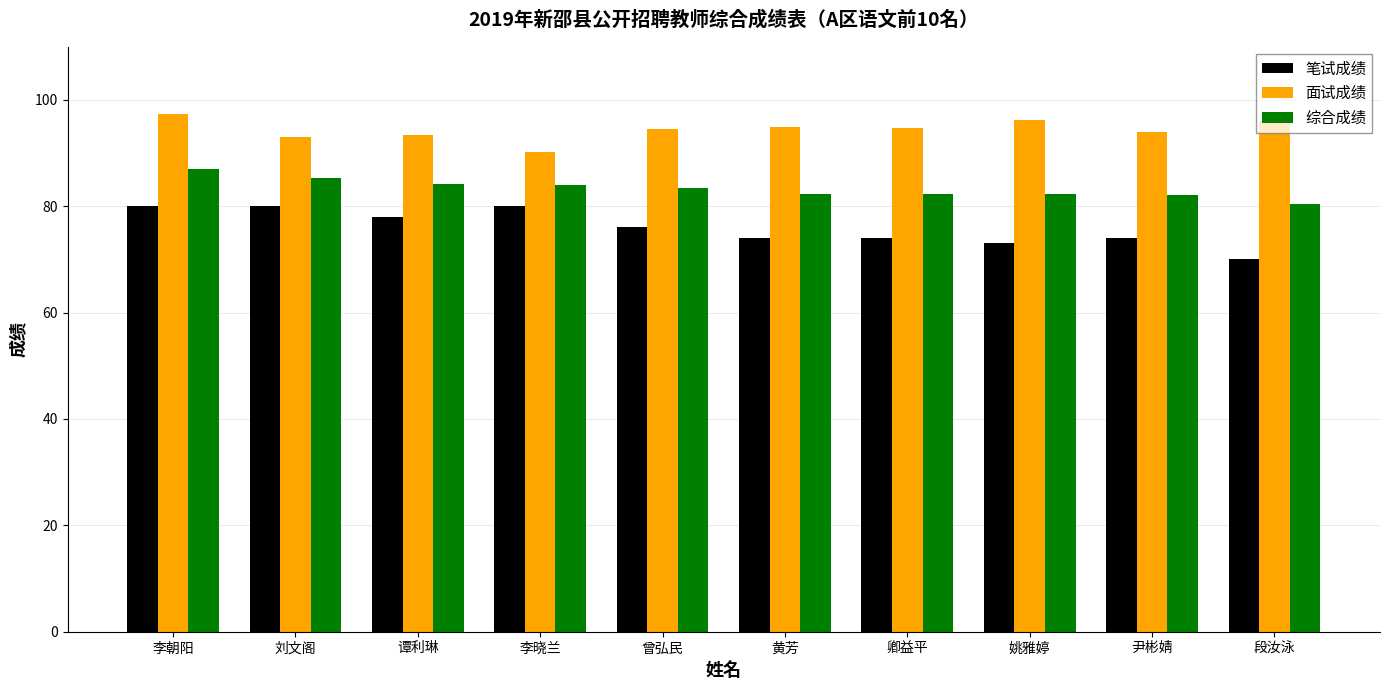

How many bars are there in total?

30